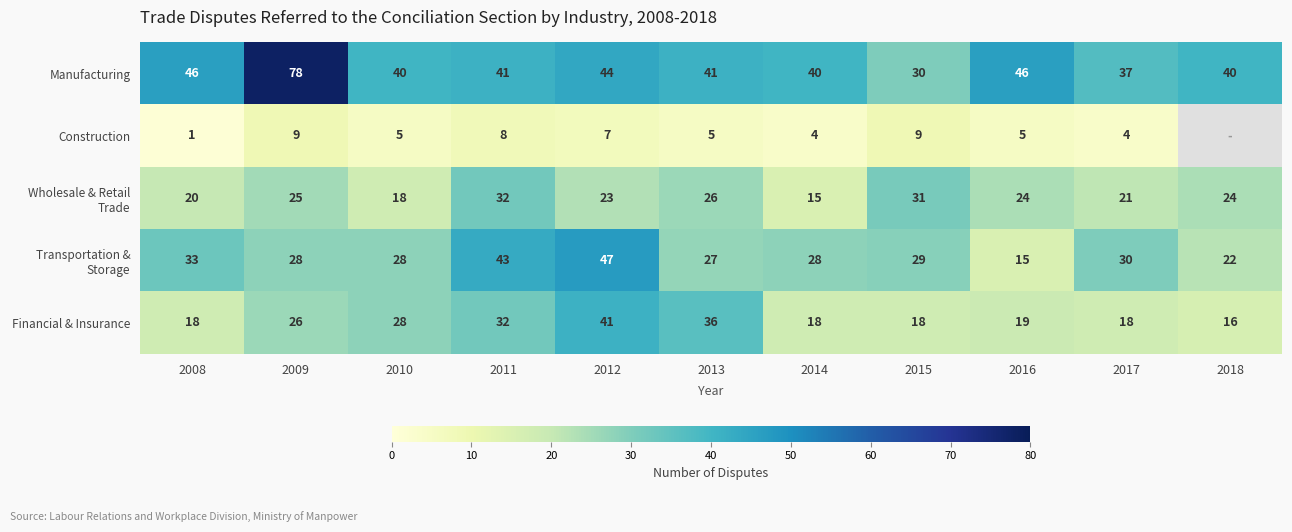

The value of Manufacturing at 2016 is 46. True or false?

True